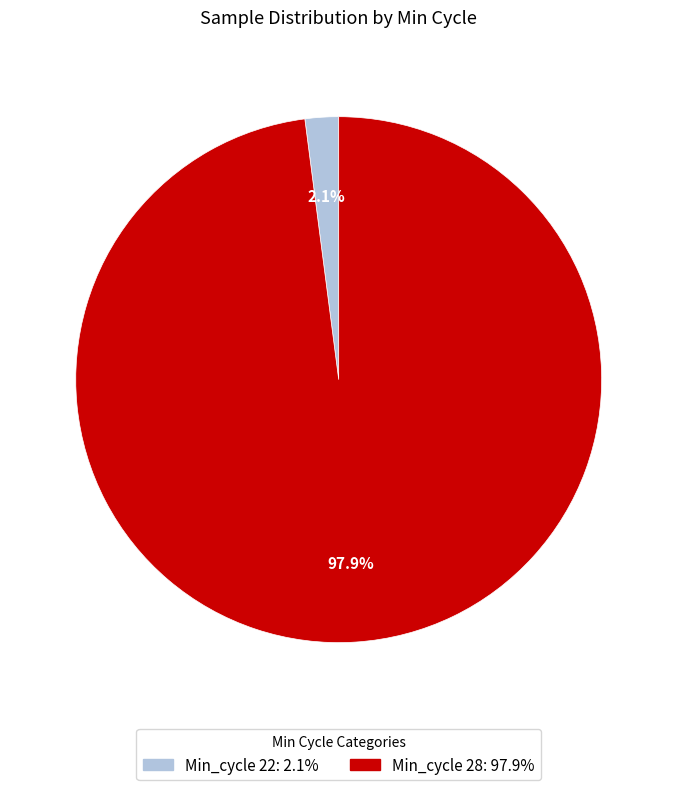

To the nearest percent, what is the average slice percentage?

50%